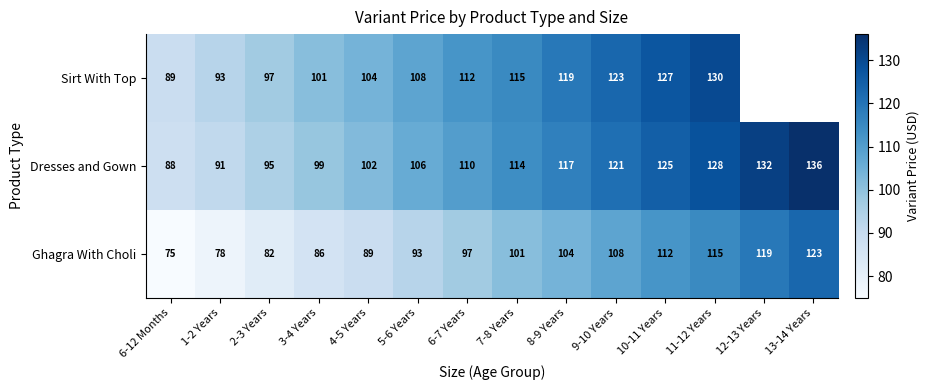

What is the difference between the Sirt With Top values at 3-4 Years and 7-8 Years?

14